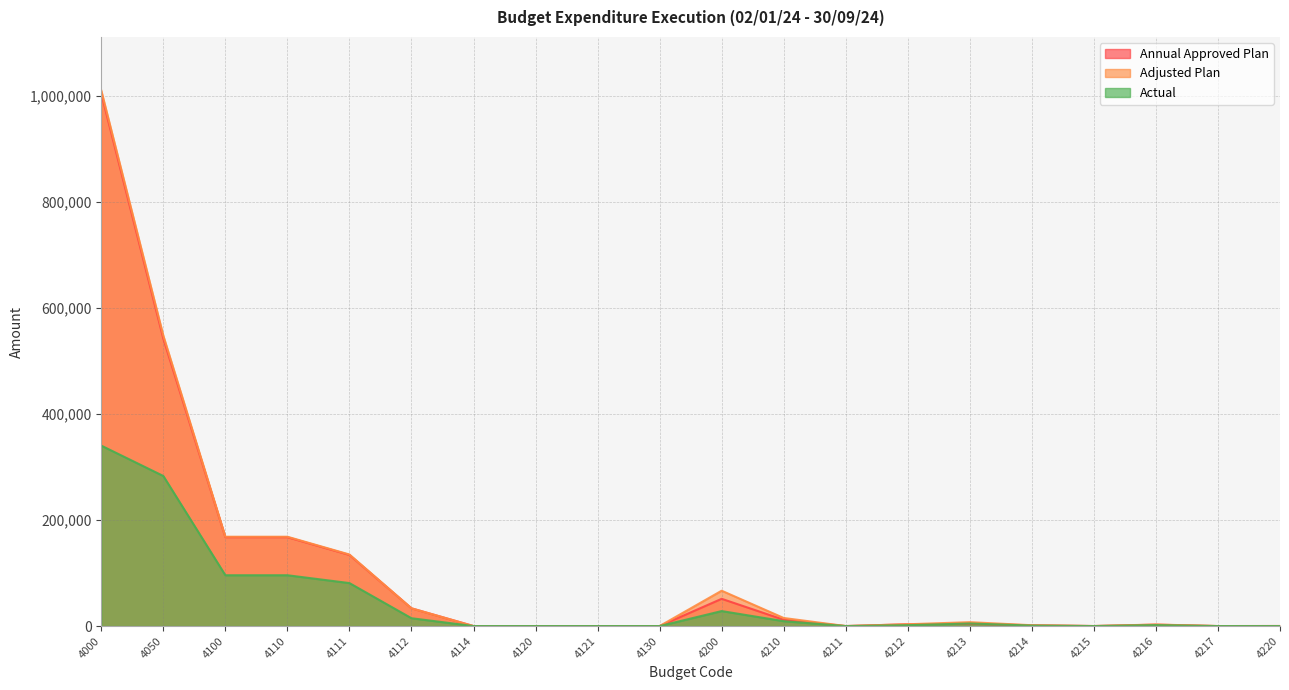

Does the chart display data point markers on the line(s)?

No